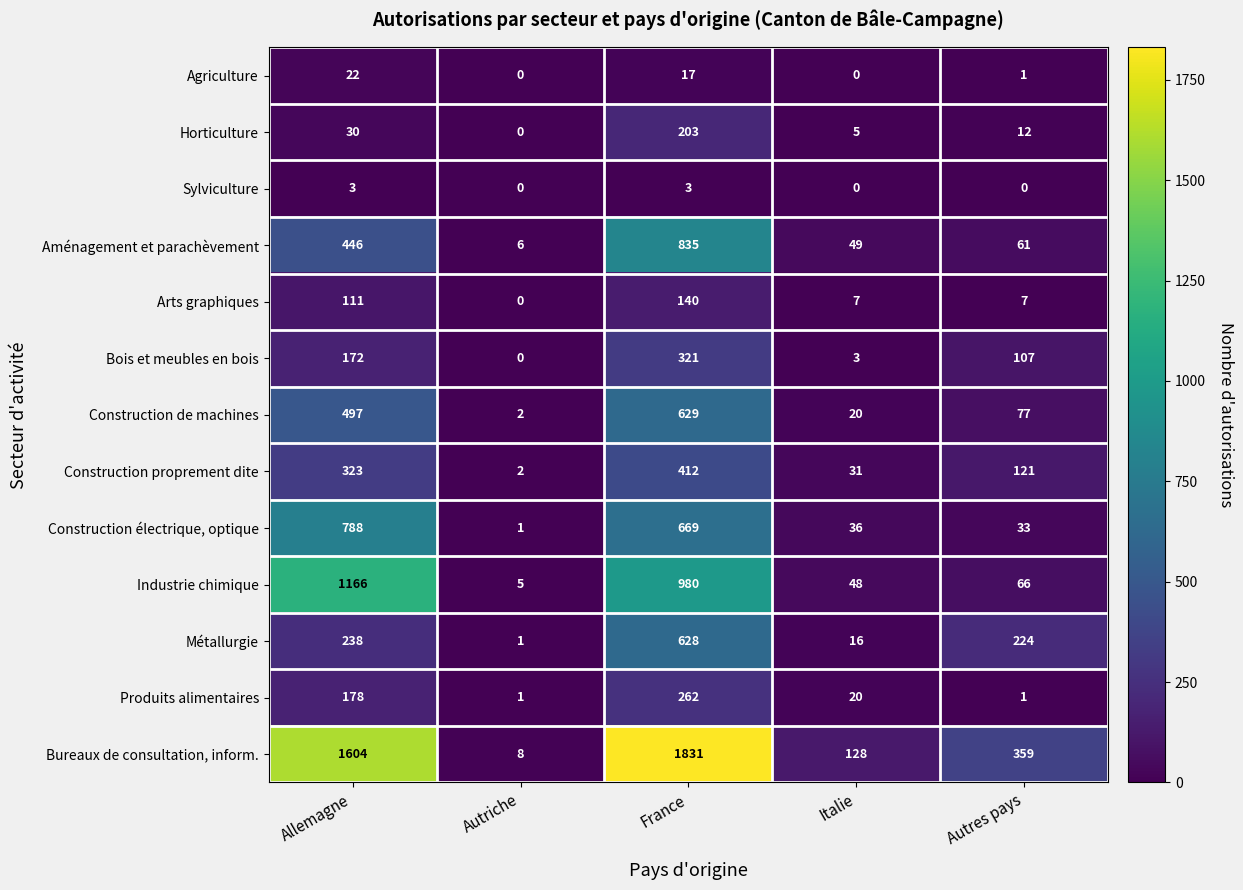

How many values in the Agriculture series are below 1?

2